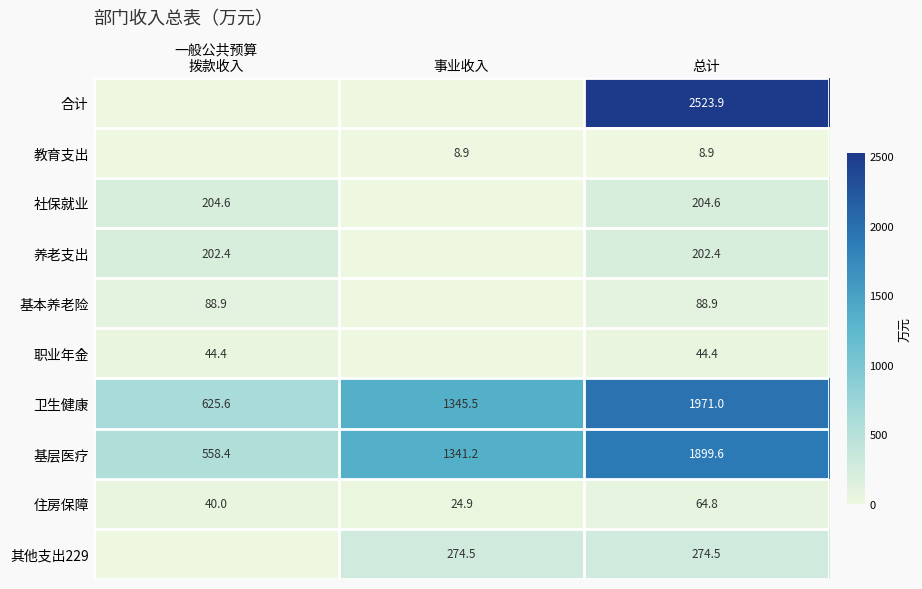

True or false: 住房保障 has a value of 64.8 at 总计.

True